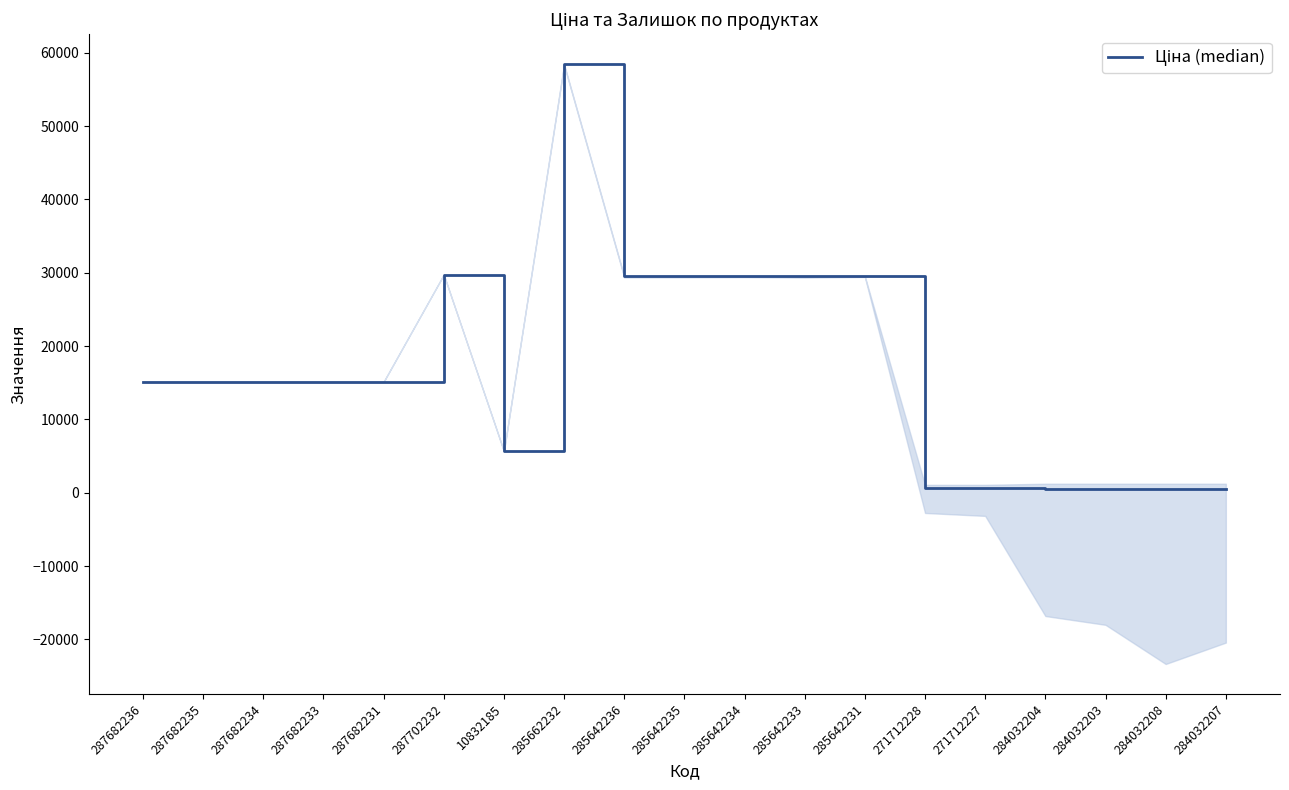

What is the minimum value shown in the chart?

539.0